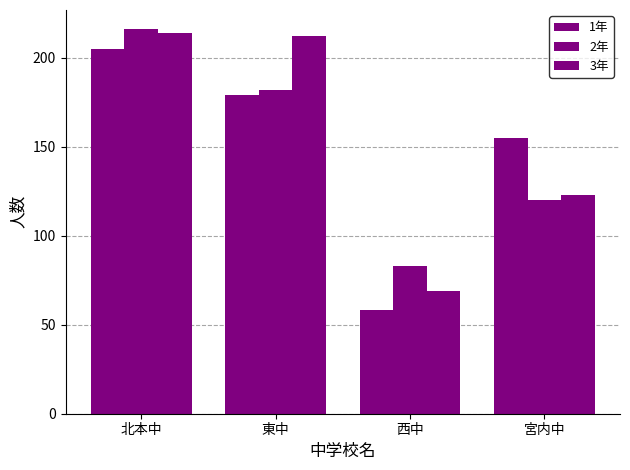

Between 東中 and 宮内中, which series saw the biggest shift?

3年